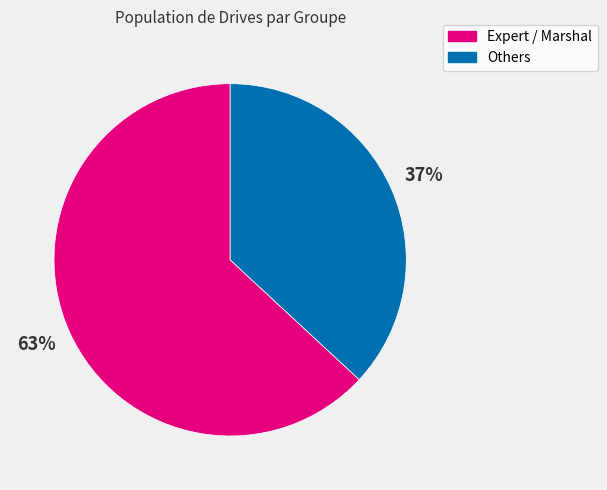

To the nearest percent, what percentage of the pie is Expert / Marshal?

63%